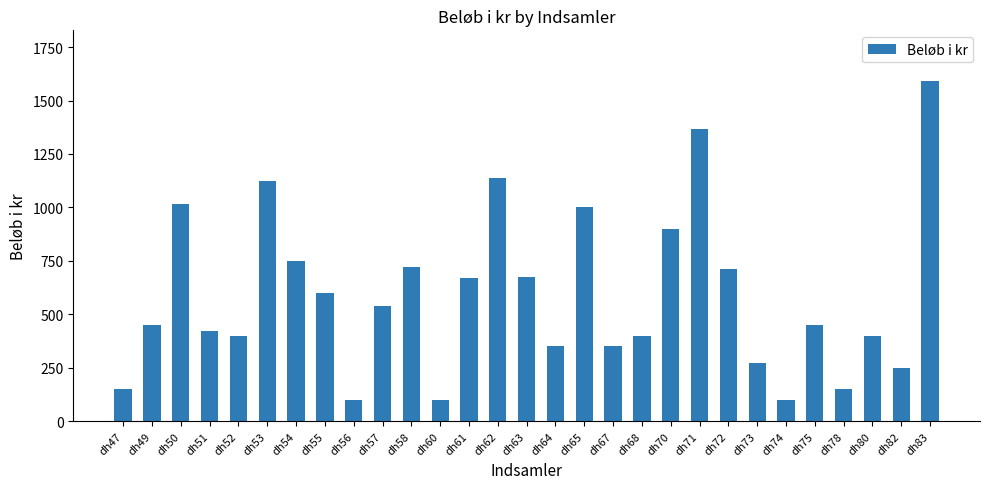

Which label corresponds to the largest value in the chart?

dh83